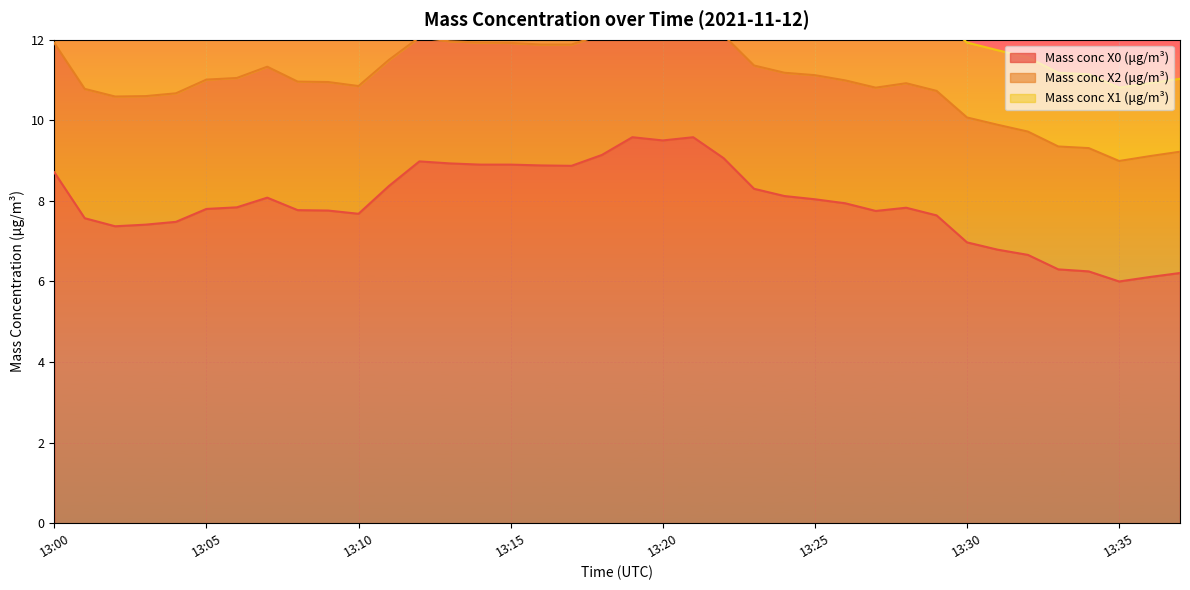

Between 13:01 and 13:22, which series saw the biggest shift?

Mass conc X0 (μg/m³)